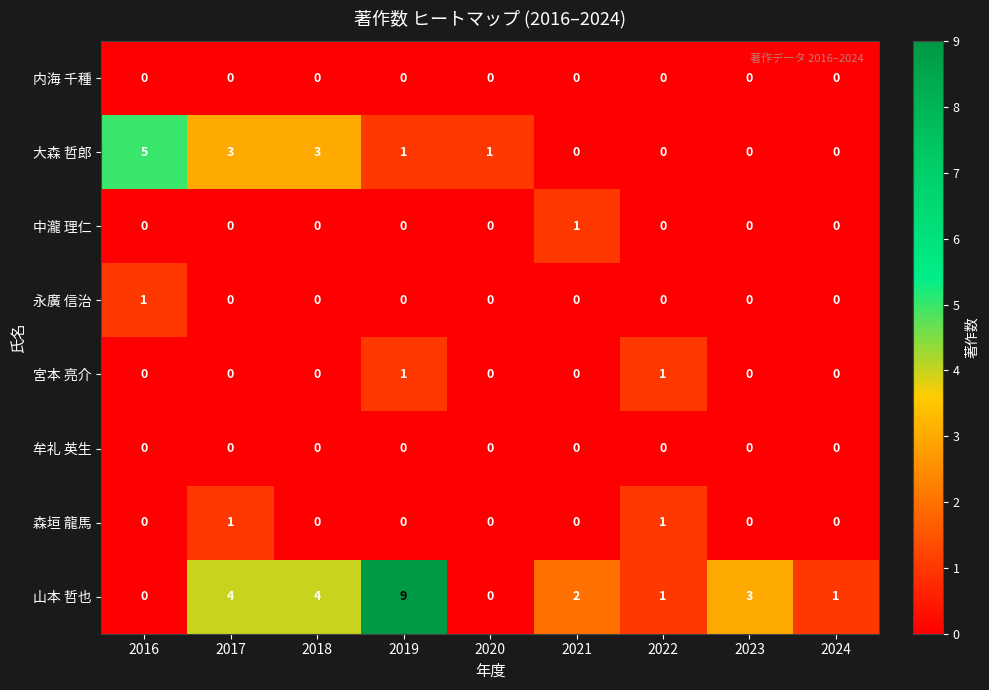

At which label does 中瀧 理仁 reach its peak?

2021